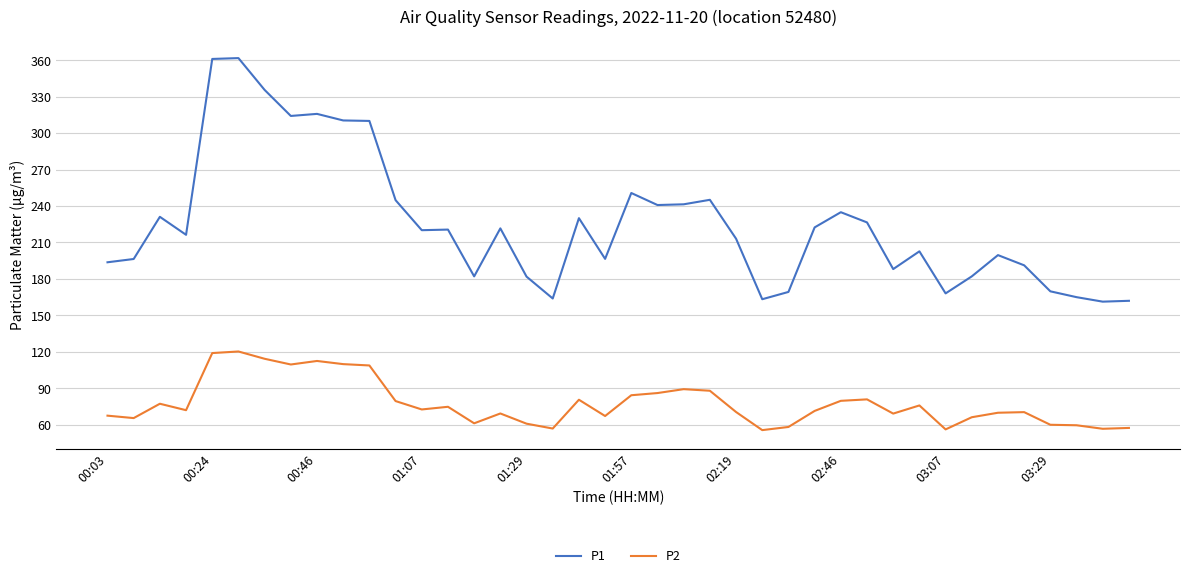

What is the difference between the maximum and minimum values in the P1 series?

200.4